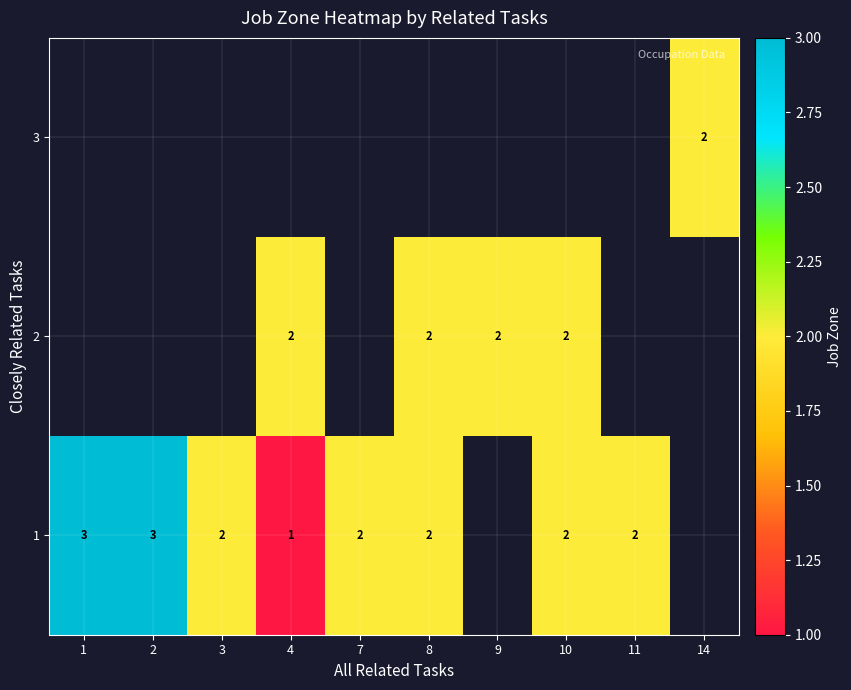

True or false: 3 has a value of 1 at 14.

False